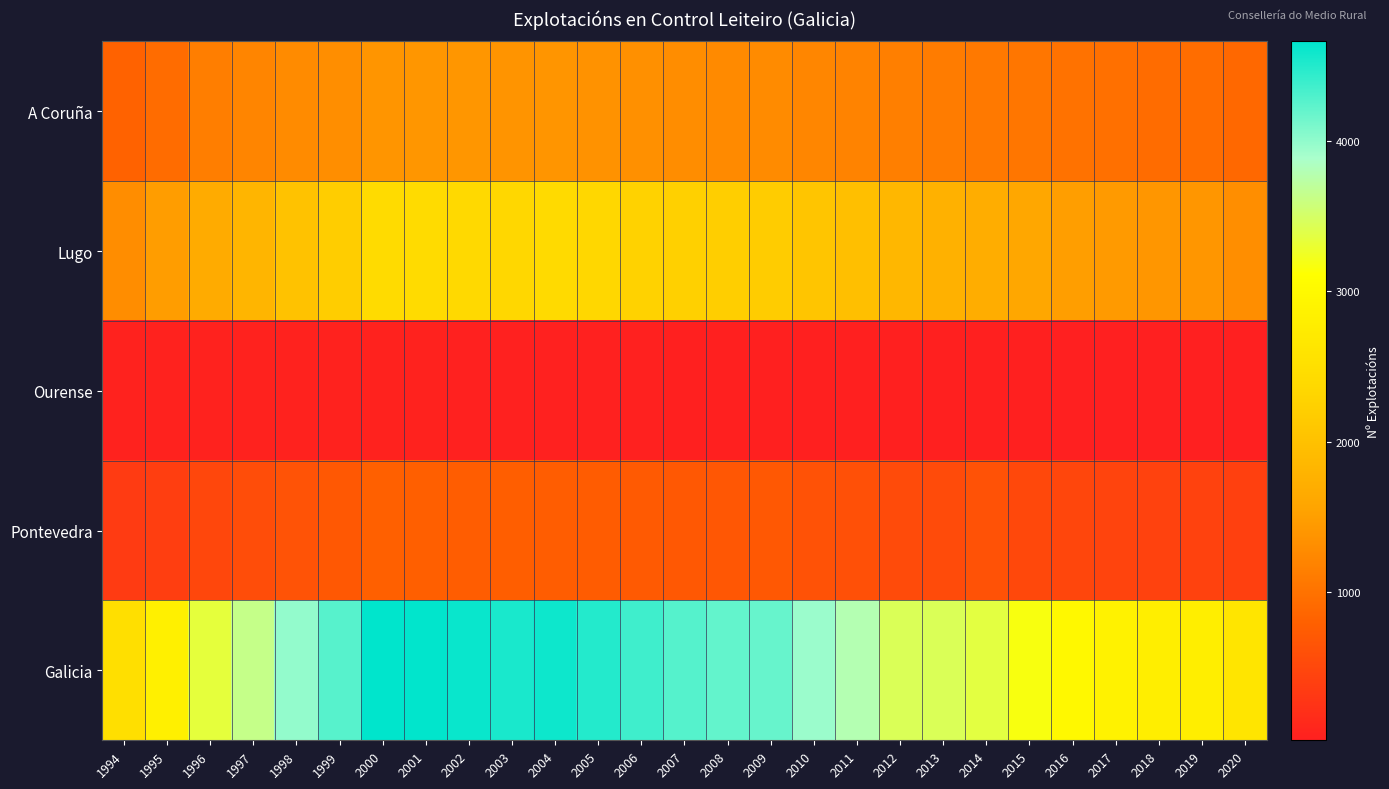

Which has a higher value, 2017 or 2004?

2004